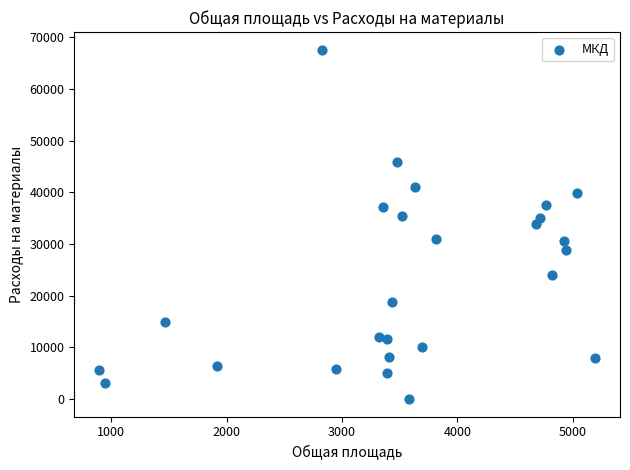

What is the range of X values (max minus min)?

4299.7